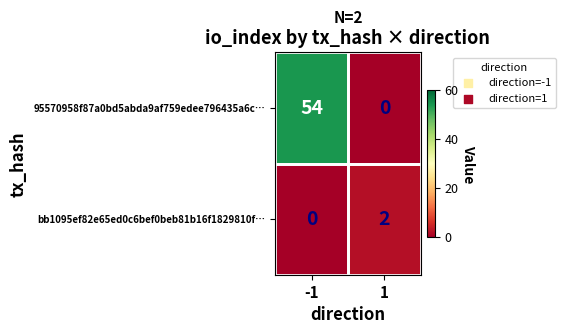

What is the maximum value shown in the chart?

54